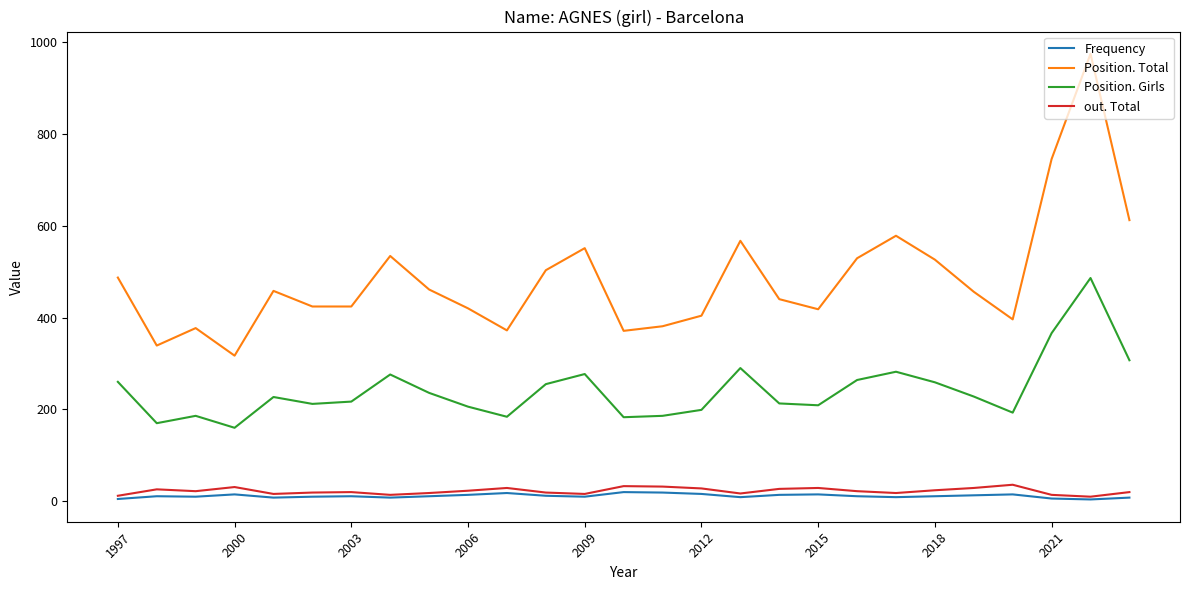

True or false: Frequency and Position. Girls intersect in this chart.

False